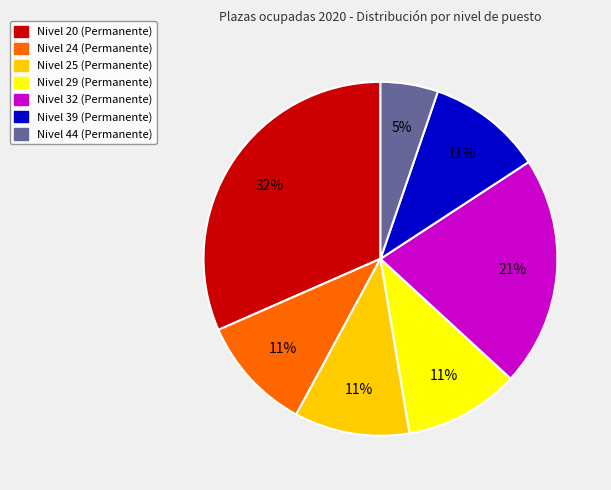

True or false: Nivel 25 (Permanente) accounts for 4% of the total.

False